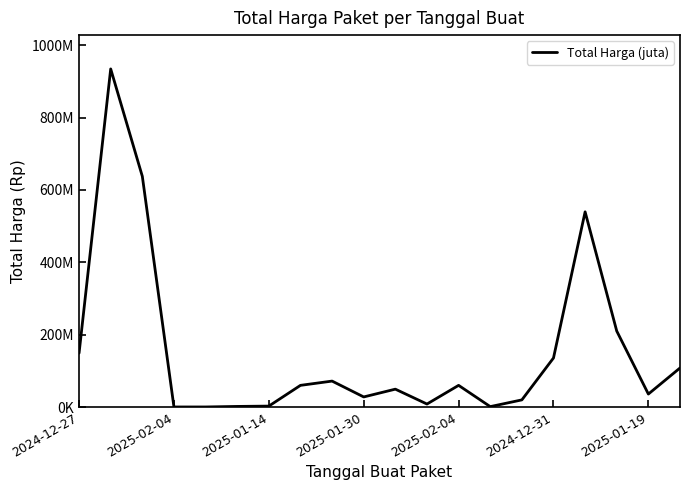

Where is the first local maximum?

2025-02-04